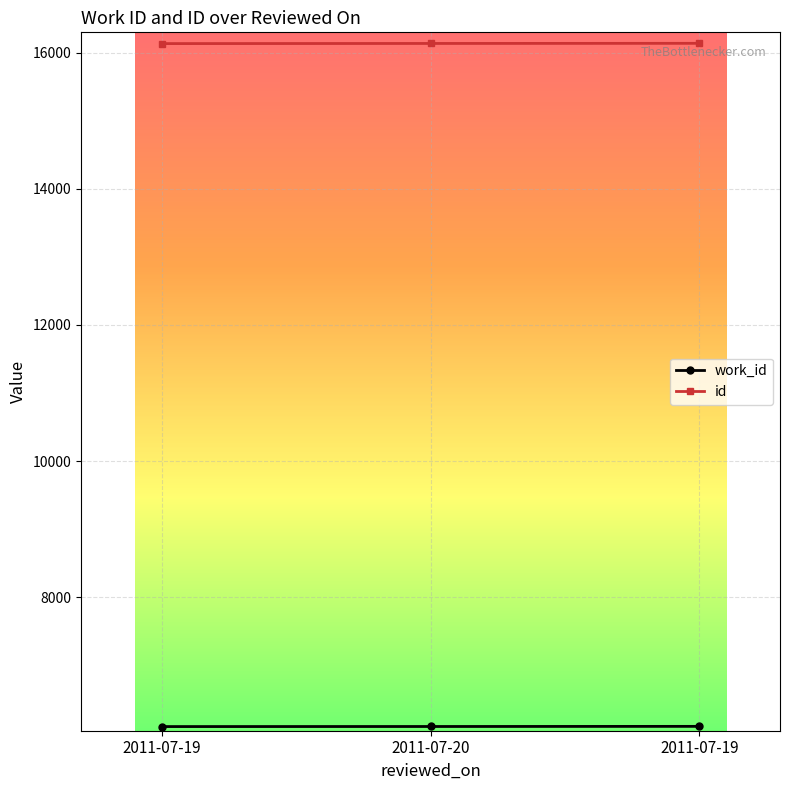

What is the smallest value displayed?

6102